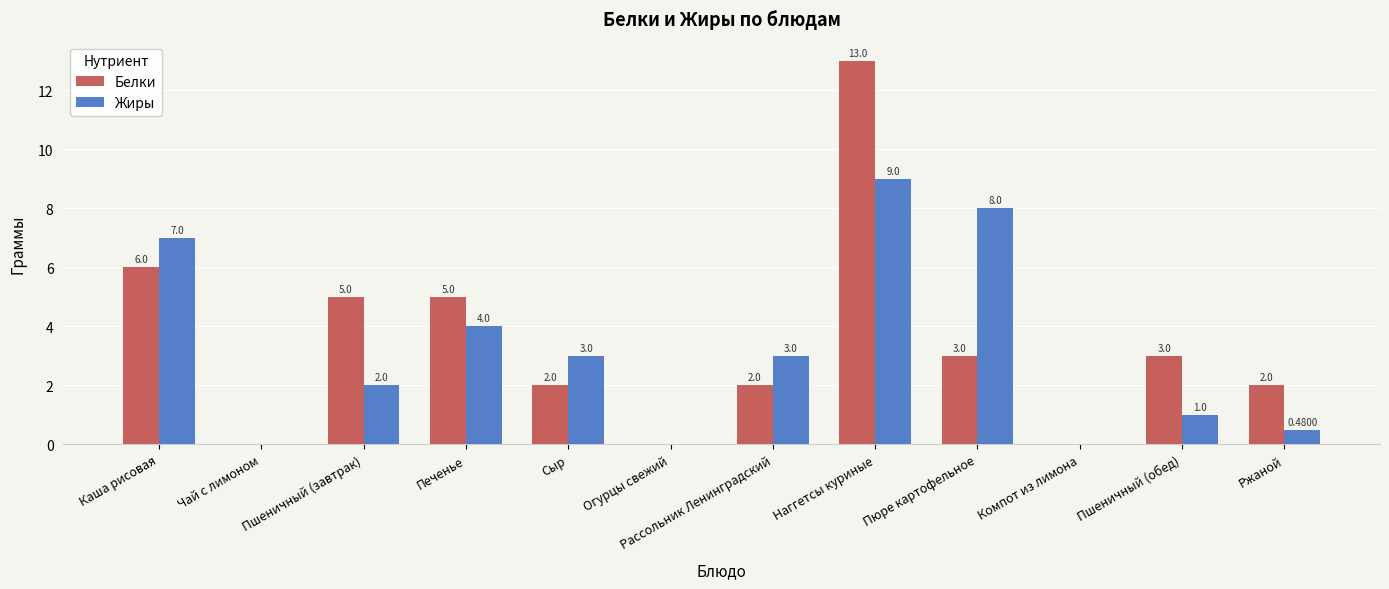

True or false: Жиры has a value of 1.0 at Пшеничный (обед).

True